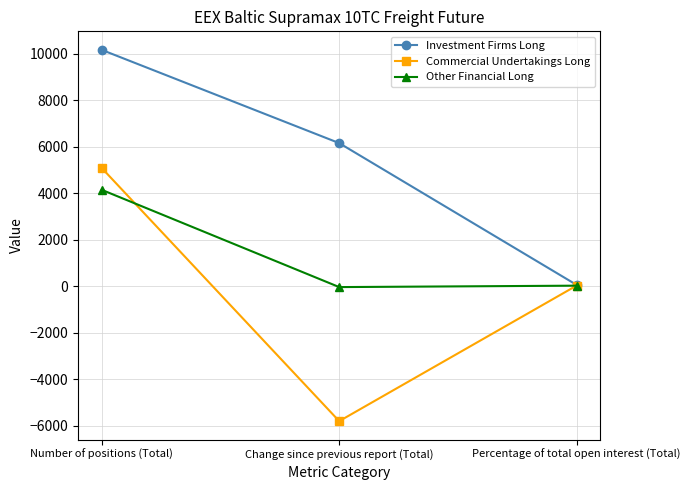

At which label does Investment Firms Long reach its peak?

Number of positions (Total)